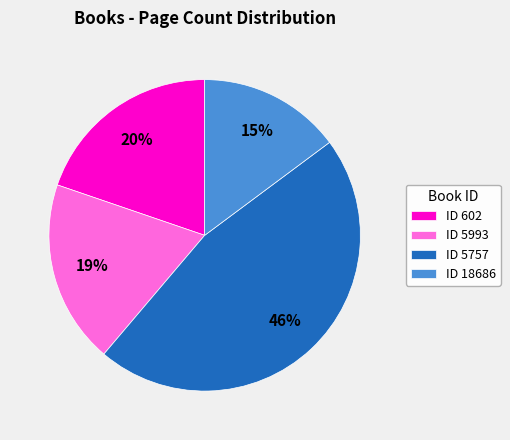

To the nearest percent, what is the combined percentage of ID 602 and ID 5993?

39%